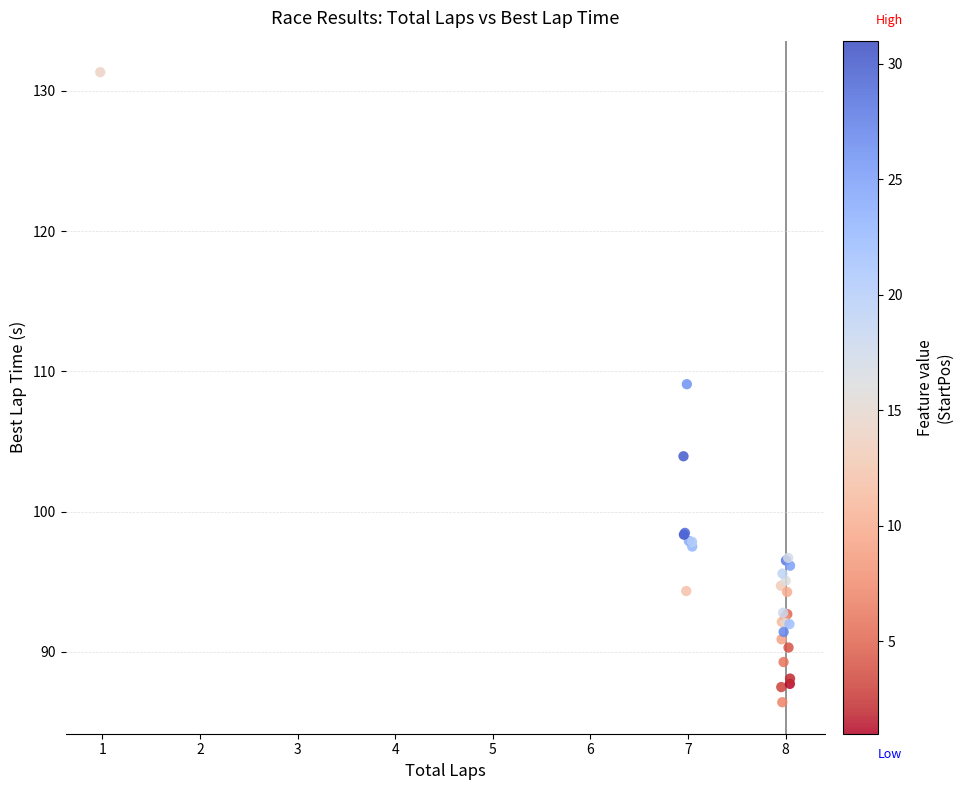

What Y value in the scatter plot is closest to 108?

109.1